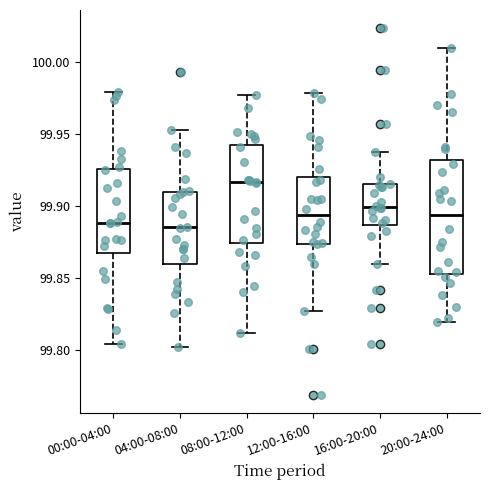

Reading left to right, transcribe this box plot: for each box, give where its median line is, the range the box spans, and where its two whiskers end, as read against the y-axis. The values are not printed on the chart, so give them approximately, as read against the axis.

00:00-04:00: median 99.890, box 99.870 to 99.925, whiskers 99.805 to 99.980
04:00-08:00: median 99.885, box 99.860 to 99.910, whiskers 99.800 to 99.955
08:00-12:00: median 99.915, box 99.875 to 99.940, whiskers 99.810 to 99.975
12:00-16:00: median 99.895, box 99.875 to 99.920, whiskers 99.825 to 99.980
16:00-20:00: median 99.900, box 99.885 to 99.915, whiskers 99.860 to 99.940
20:00-24:00: median 99.895, box 99.855 to 99.930, whiskers 99.820 to 100.010